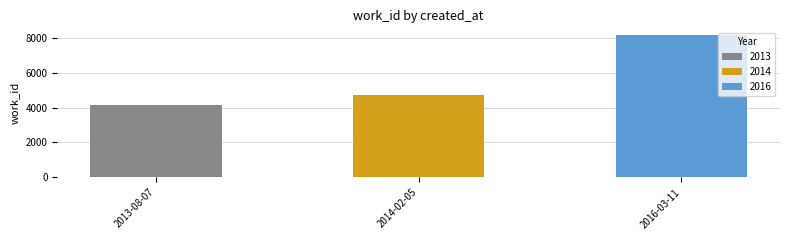

Rank the categories by value from lowest to highest.

2013-08-07, 2014-02-05, 2016-03-11